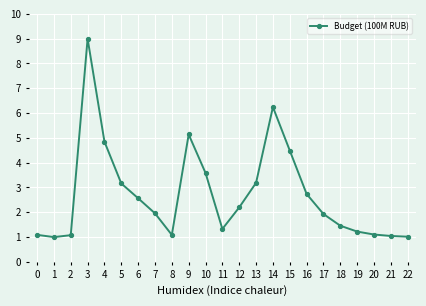

What is the approximate value at 8?

1.1